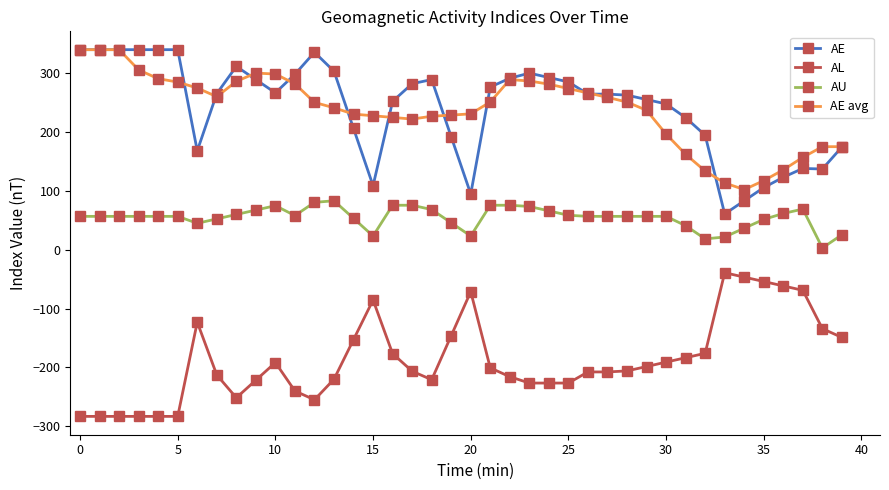

True or false: AE and AL cross at least once.

False